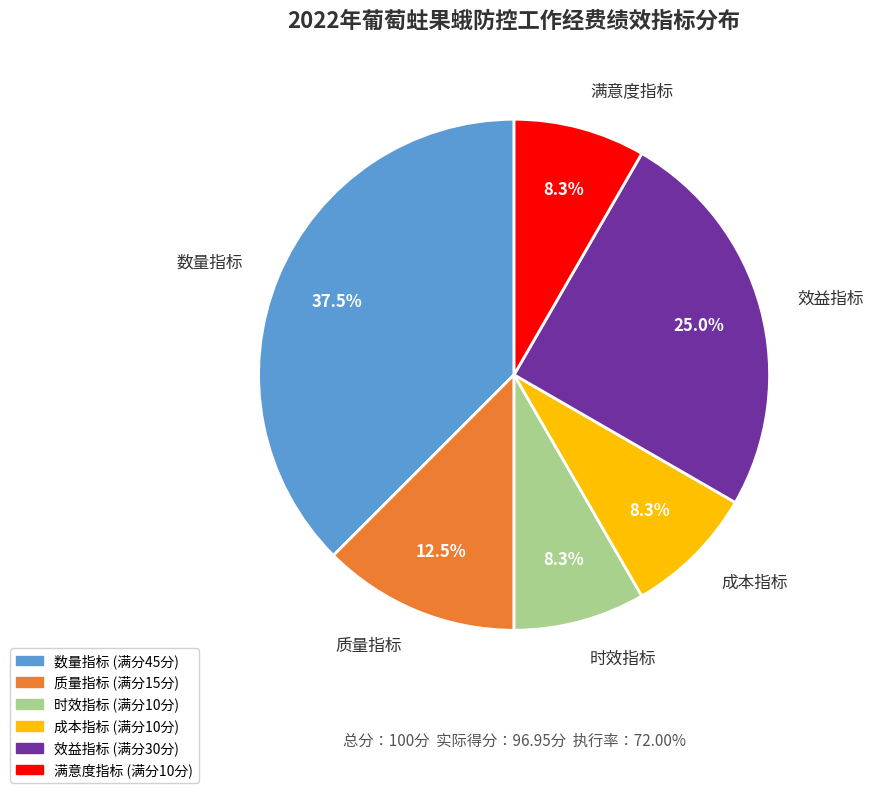

Which category has the biggest portion of the pie?

数量指标